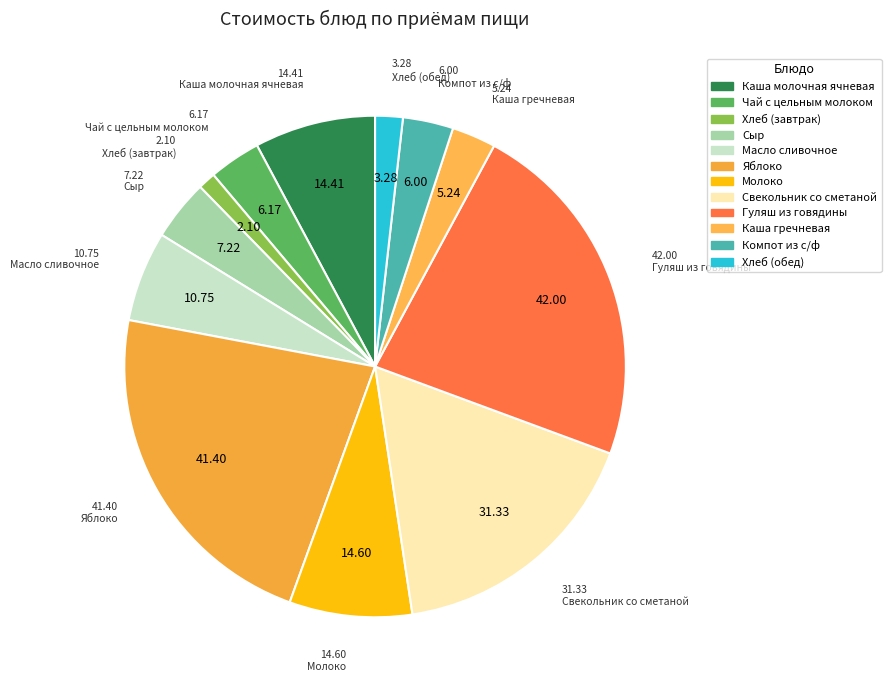

Count the number of slices in the pie.

12